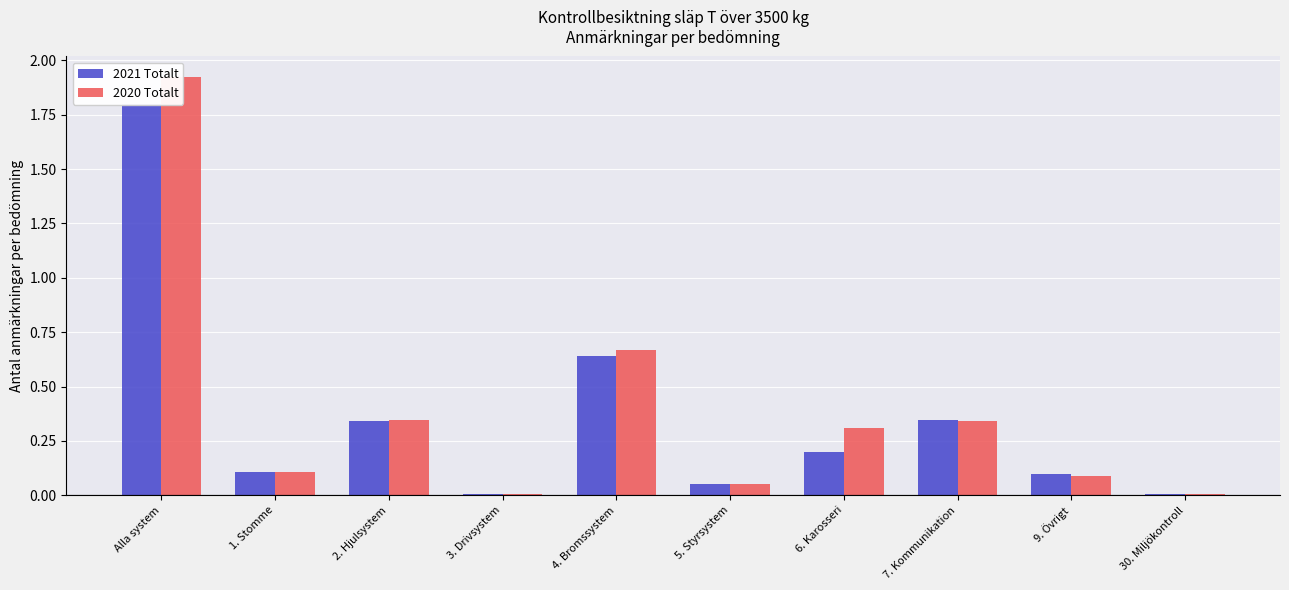

Rank the series by their maximum value, from highest to lowest.

2020 Totalt, 2021 Totalt